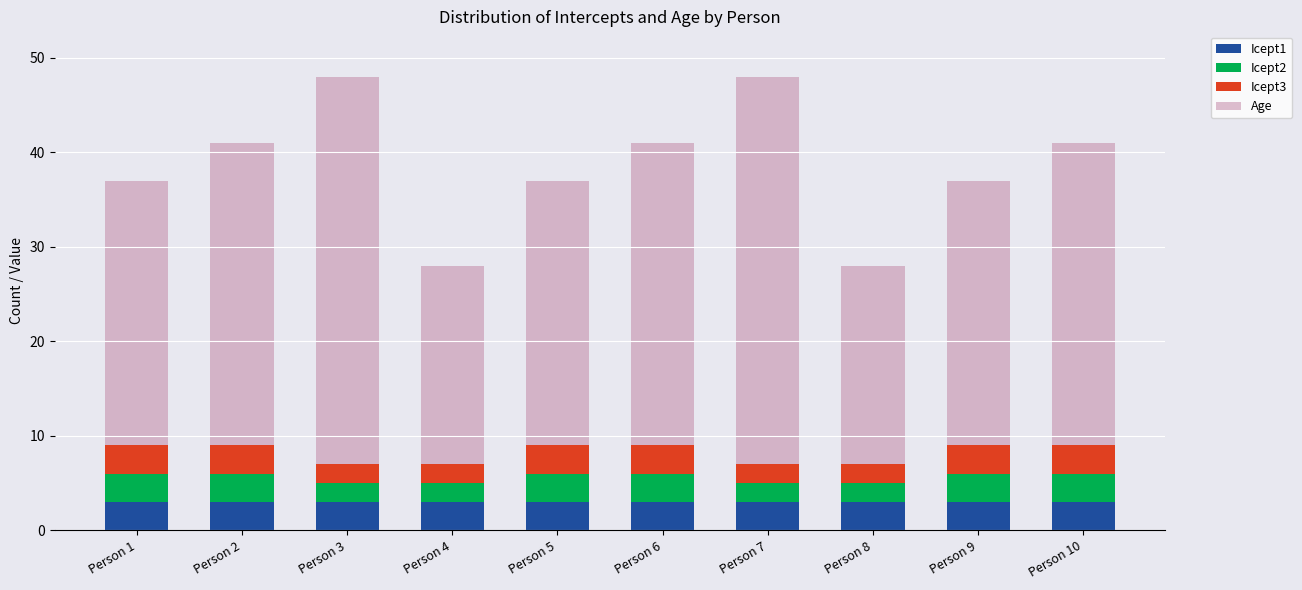

What value does the Icept1 series have at Person 6?

3